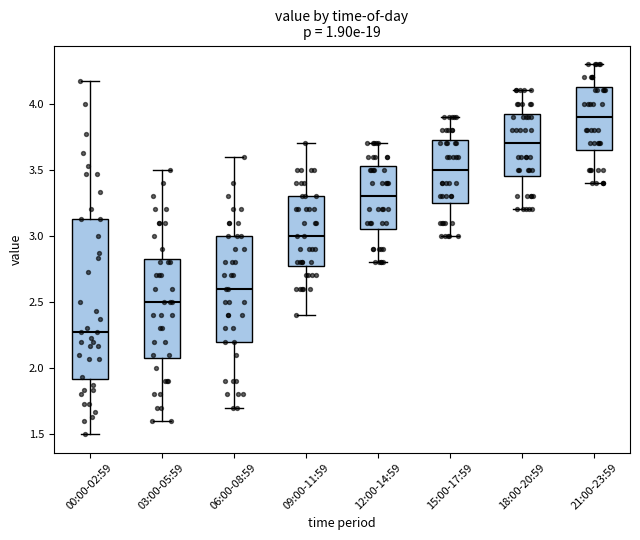

Reading left to right, transcribe this box plot: for each box, give where its median line is, the range the box spans, and where its two whiskers end, as read against the y-axis. The values are not printed on the chart, so give them approximately, as read against the axis.

00:00-02:59: median 2.25, box 1.90 to 3.15, whiskers 1.50 to 4.15
03:00-05:59: median 2.50, box 2.10 to 2.85, whiskers 1.60 to 3.50
06:00-08:59: median 2.60, box 2.20 to 3.00, whiskers 1.70 to 3.60
09:00-11:59: median 3.00, box 2.80 to 3.30, whiskers 2.40 to 3.70
12:00-14:59: median 3.30, box 3.05 to 3.55, whiskers 2.80 to 3.70
15:00-17:59: median 3.50, box 3.25 to 3.75, whiskers 3.00 to 3.90
18:00-20:59: median 3.70, box 3.45 to 3.95, whiskers 3.20 to 4.10
21:00-23:59: median 3.90, box 3.65 to 4.15, whiskers 3.40 to 4.30